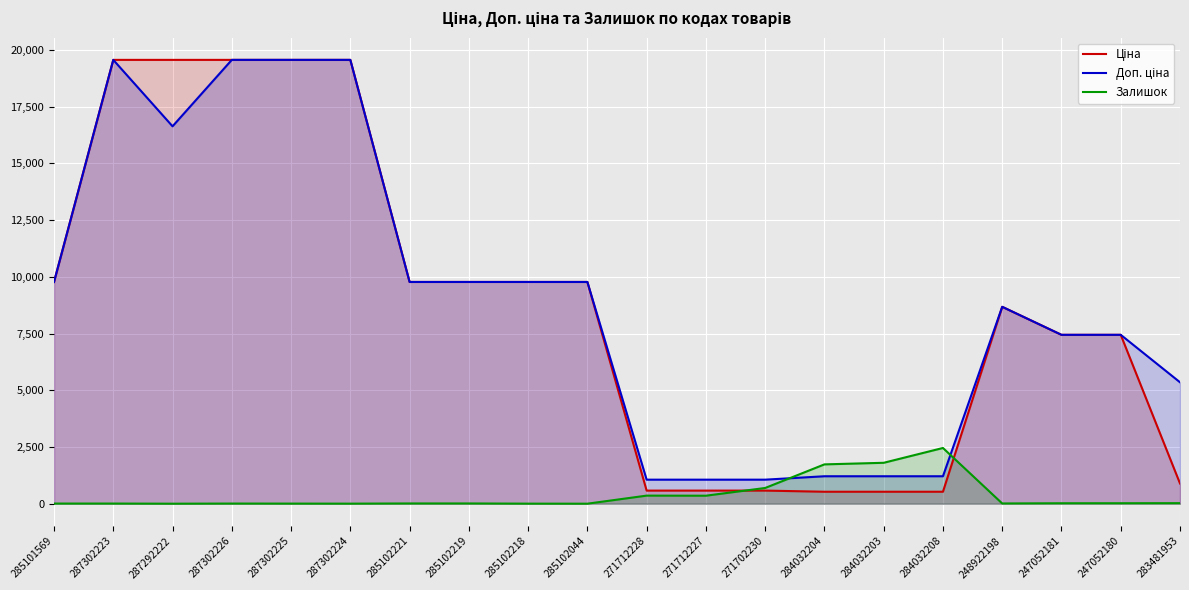

Reading right to left, transcribe all the data shown in this chart.

Ціна: 892.2	7444.6	7444.6	8679.5	528.2	528.2	528.2	578.1	578.1	578.1	9775.5	9775.5	9775.5	9775.5	19564.9	19564.9	19564.9	19564.9	19564.9	9775.5
Доп. ціна: 5353.1	7444.6	7444.6	8679.5	1210.7	1210.7	1210.7	1060.0	1060.0	1060.0	9775.5	9775.5	9775.5	9775.5	19564.9	19564.9	19564.9	16636.8	19564.9	9775.5
Залишок: 24.0	21.0	20.0	11.0	2457.0	1804.0	1734.0	694.0	353.0	357.0	1.0	3.0	11.0	11.0	3.0	5.0	7.0	1.0	7.0	7.0